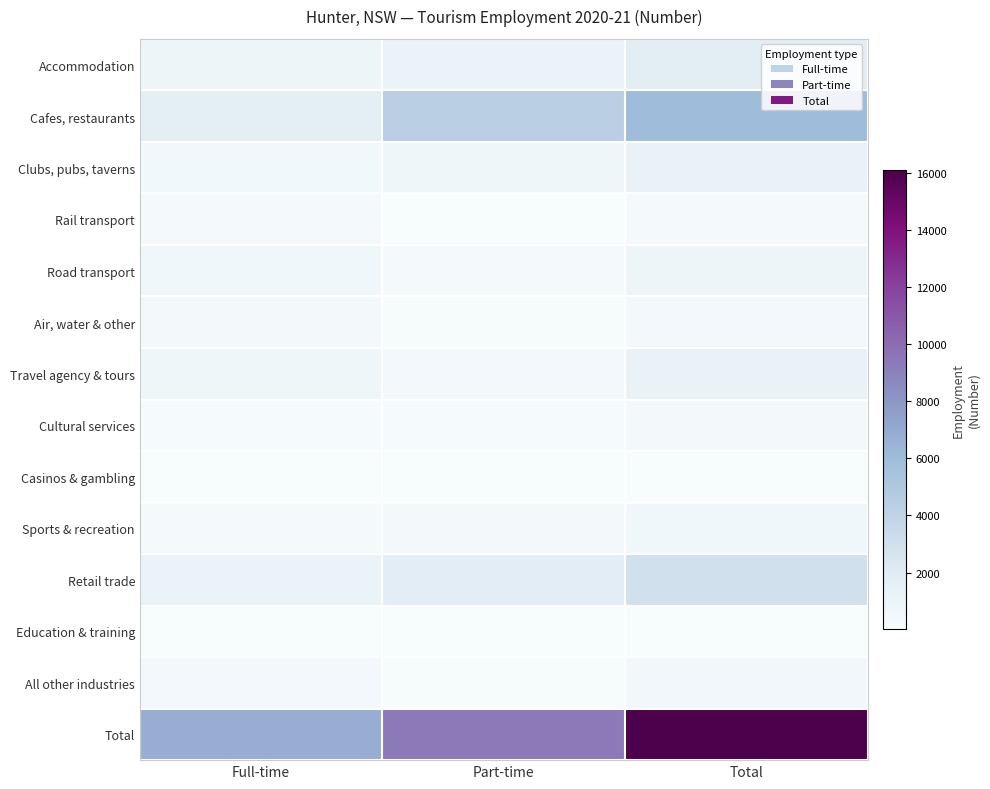

Which series has the largest total across all categories?

Total